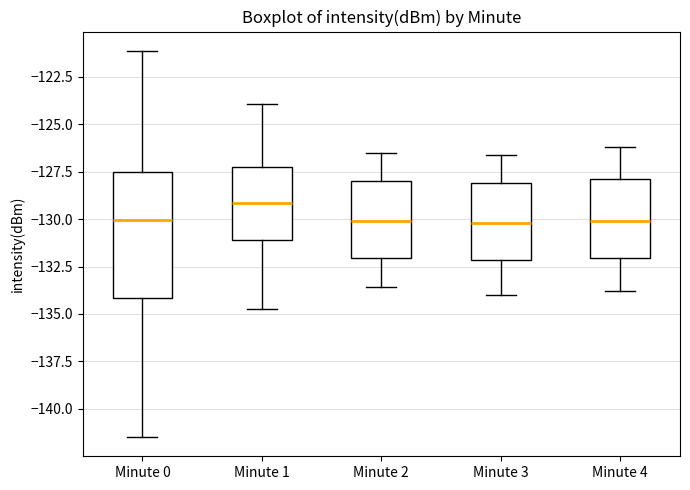

Where does the upper whisker of the box for Minute 2 end on the y-axis? The values are not printed on the chart, so give them approximately, as read against the axis.

-126.5